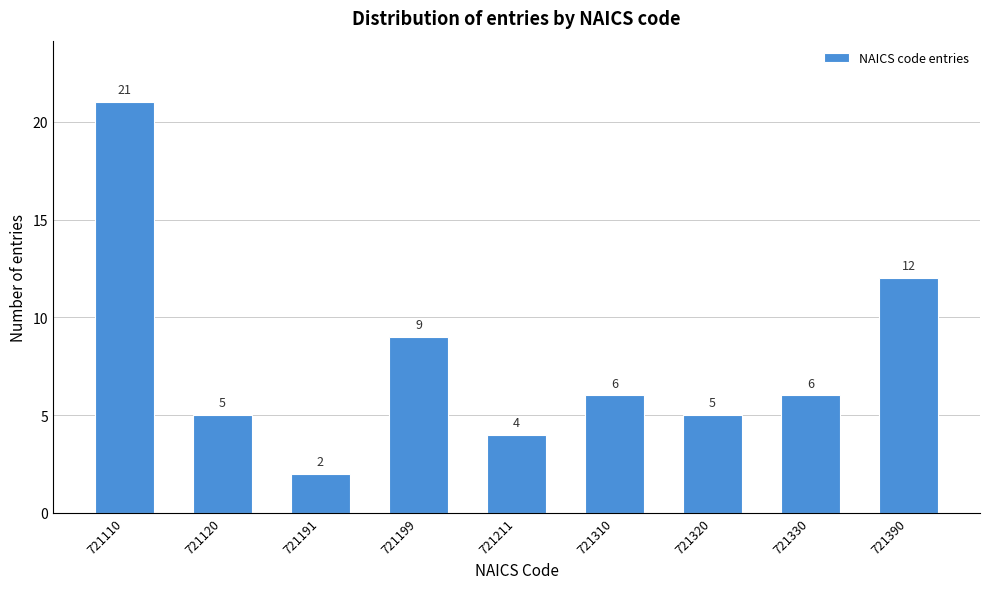

Reading right to left, transcribe all the data shown in this chart.

721390=12	721330=6	721320=5	721310=6	721211=4	721199=9	721191=2	721120=5	721110=21